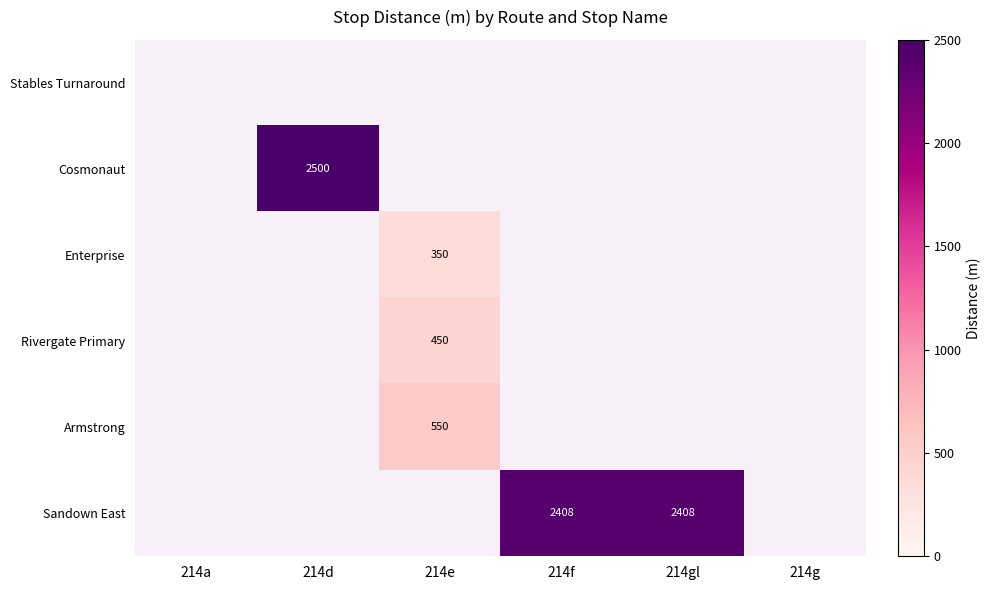

How many values in Armstrong are above zero?

1